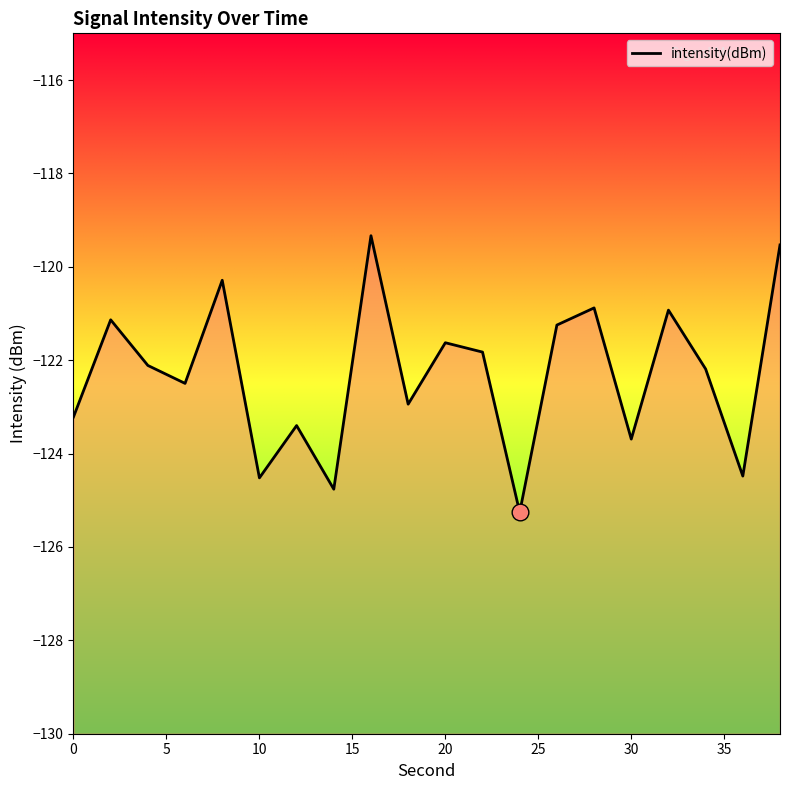

True or false: the data shows -35.9 at 10.

False